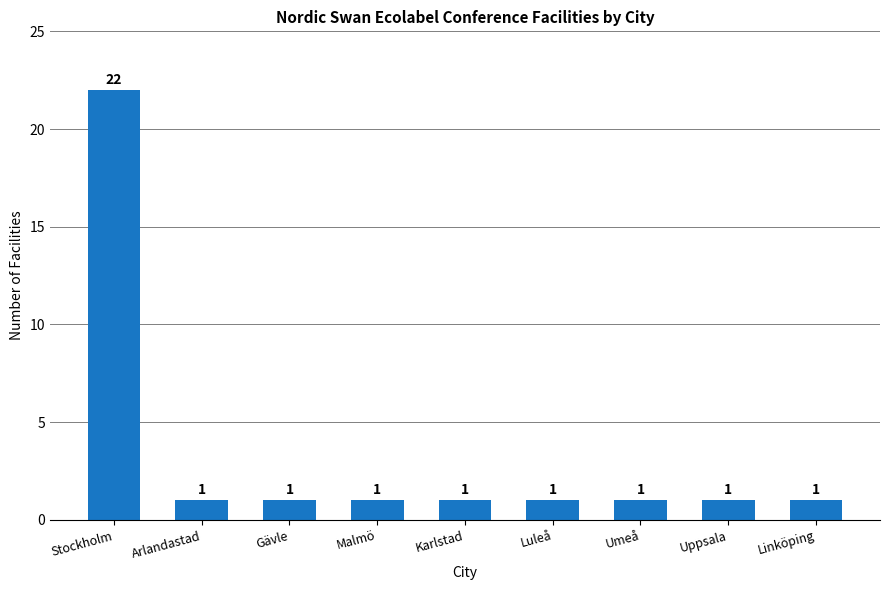

What is the minimum value shown in the chart?

1